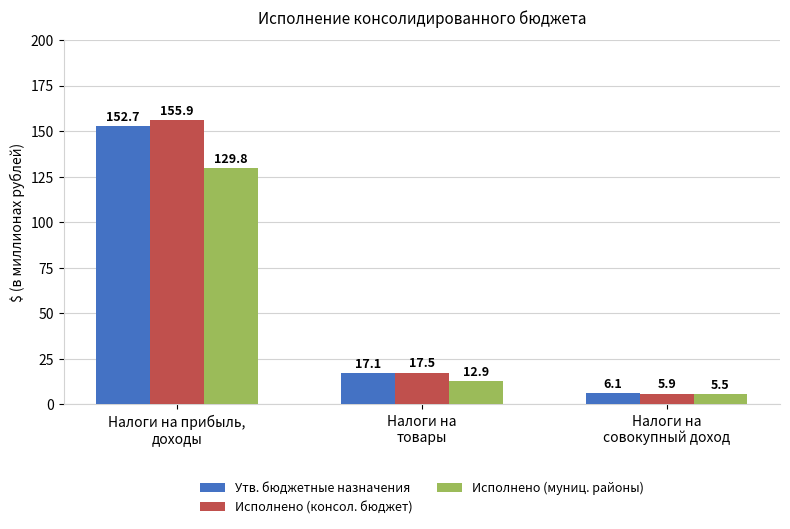

What is the difference between the highest and lowest values at Налоги на
товары?

4.7